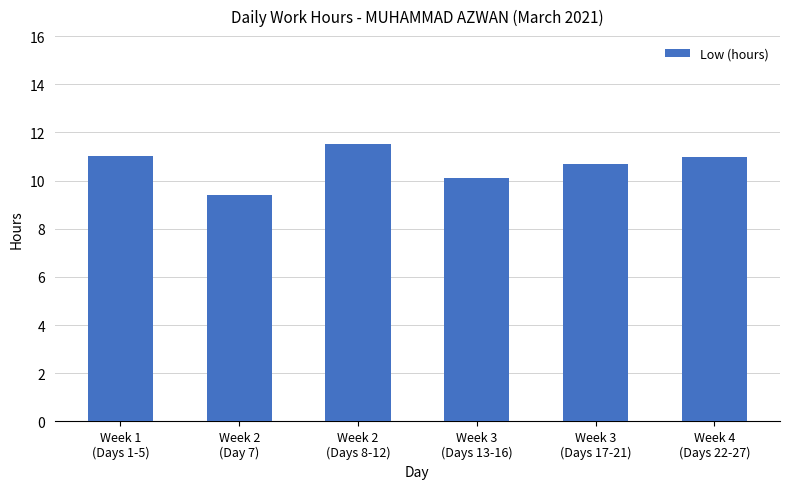

What is the change in value from Week 1
(Days 1-5) to Week 3
(Days 13-16)?

-0.9